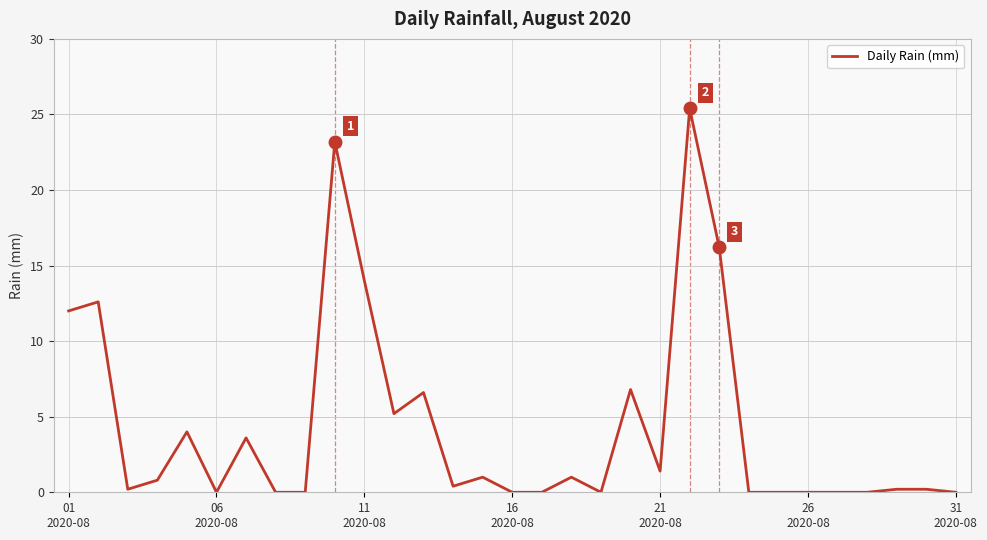

What is the difference between the maximum and minimum values?

25.4